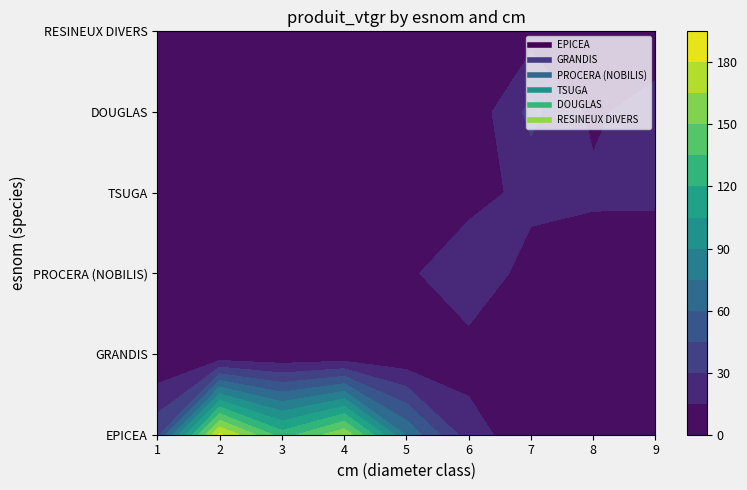

Between 1 and 4, which series saw the biggest shift?

EPICEA